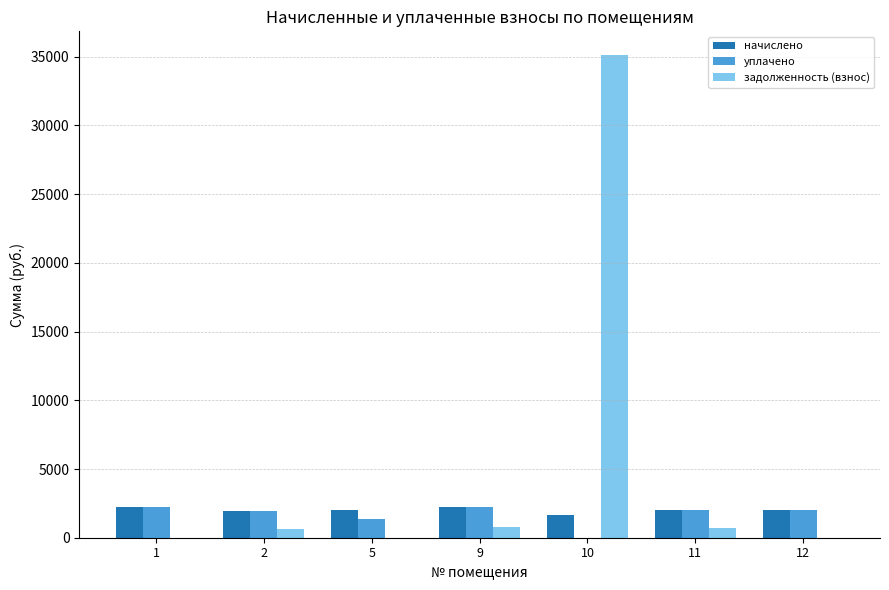

Which series changed the most between 1 and 10?

задолженность (взнос)